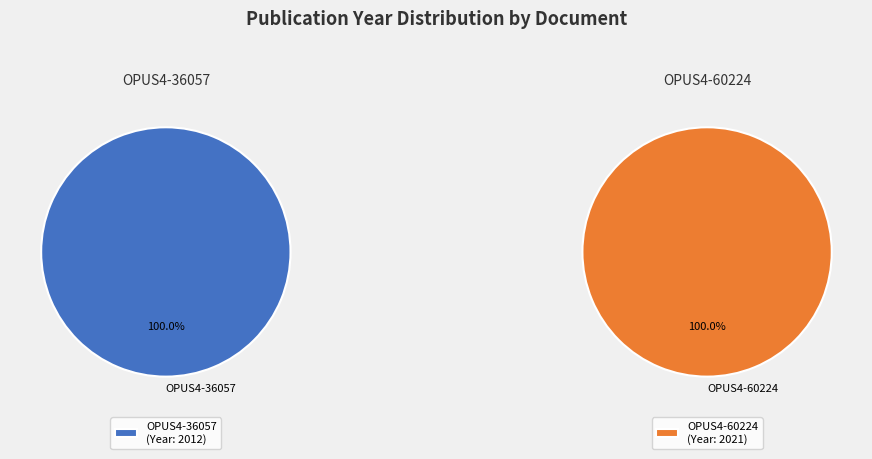

How many segments does this pie chart have?

2